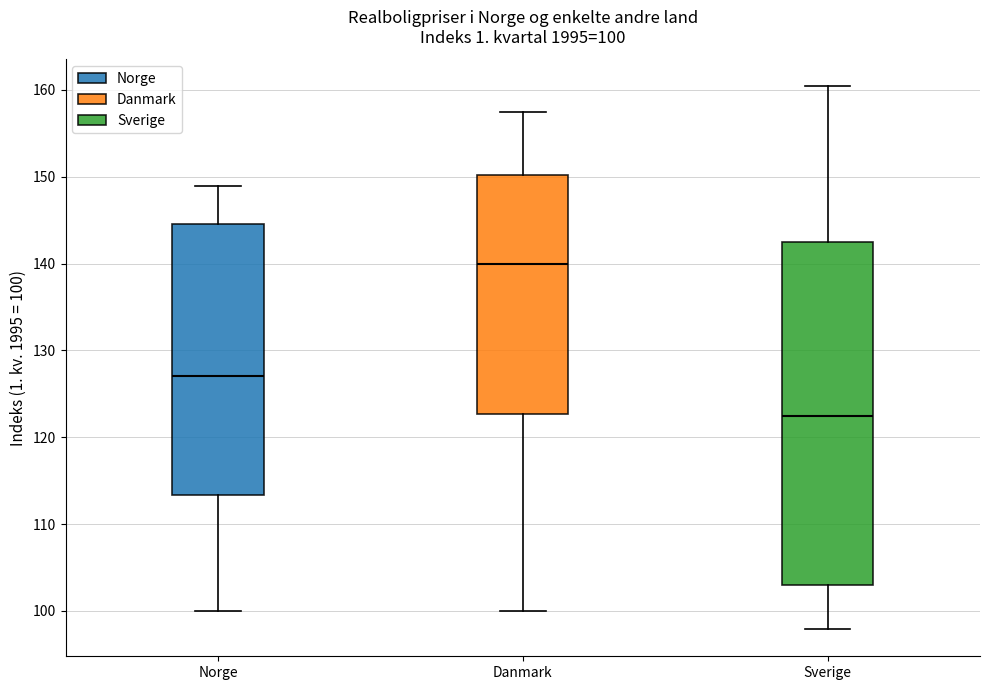

Comparing the boxes themselves (not the whiskers), which one is the tallest?

Sverige